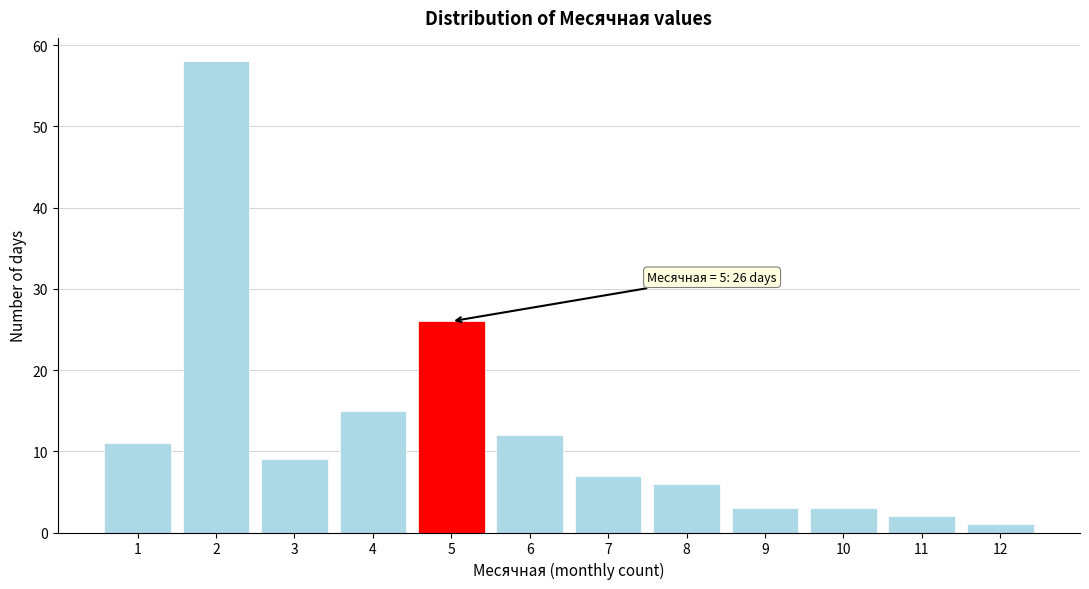

Which range on the x-axis has the tallest bar?

1.5 to 2.5